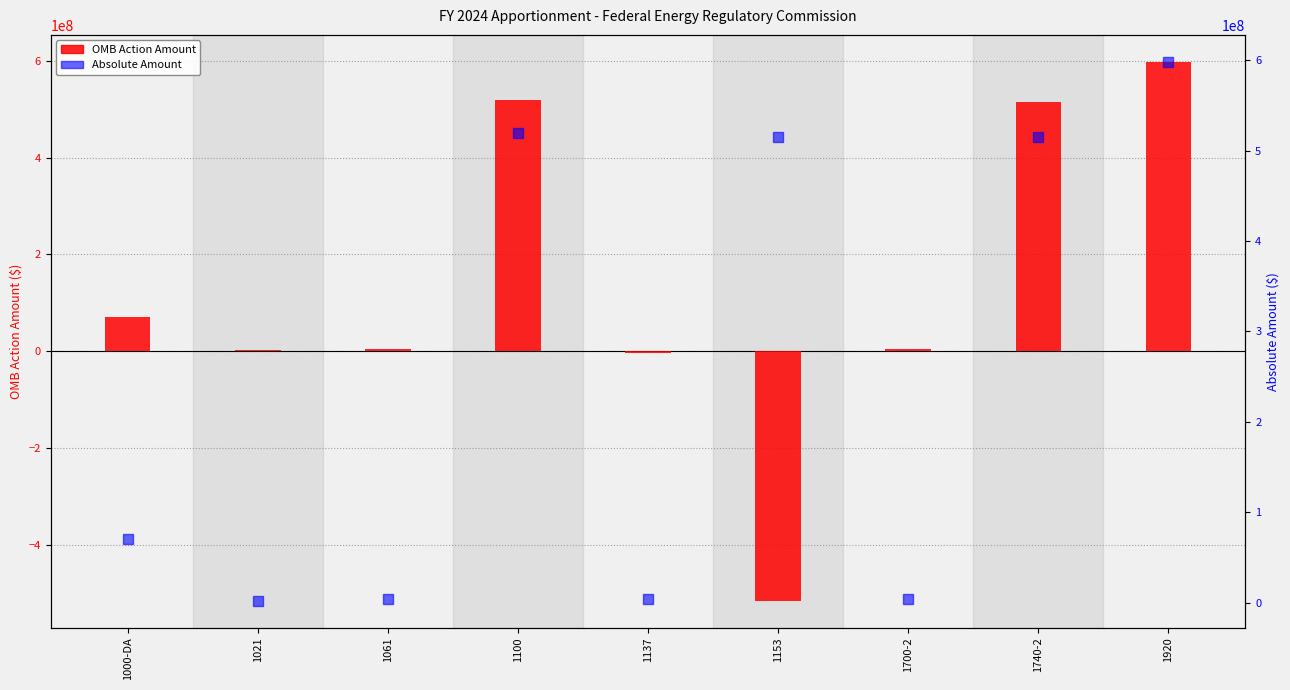

Which series contains the highest Y value?

OMB Action Amount